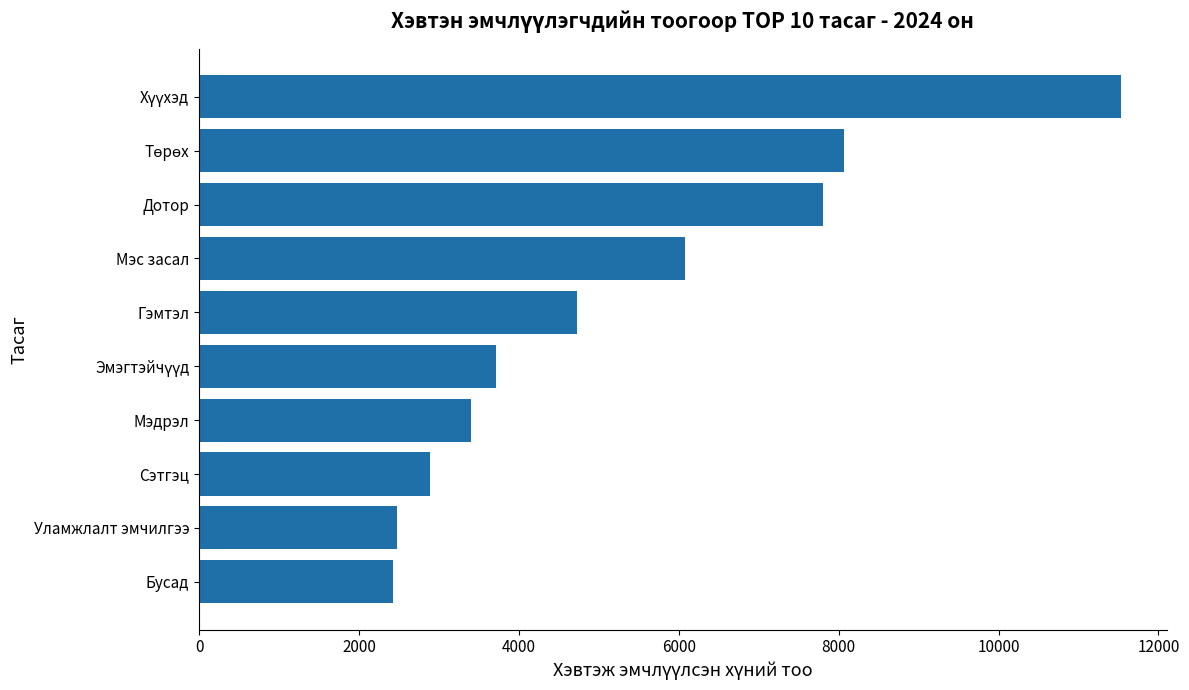

Reading top to bottom, transcribe all the data shown in this chart.

11527.5	8069.5	7799.0	6072.0	4724.5	3713.0	3404.0	2887.0	2479.5	2430.0